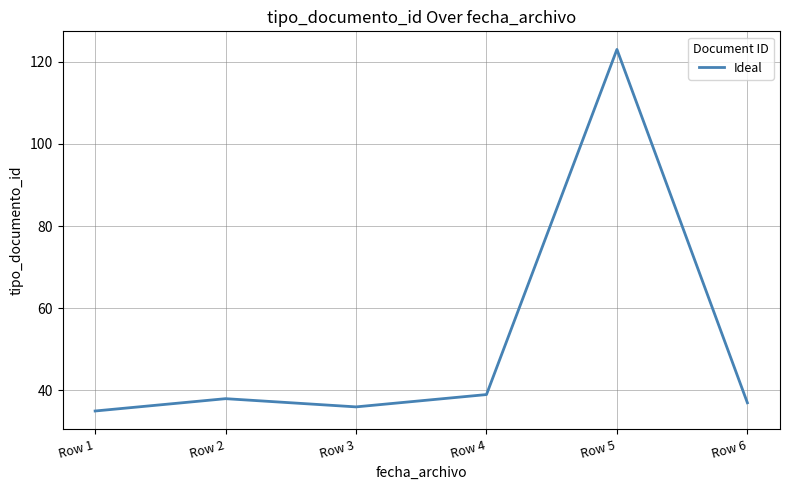

List the labels in order of value, largest first.

Row 5, Row 4, Row 2, Row 6, Row 3, Row 1